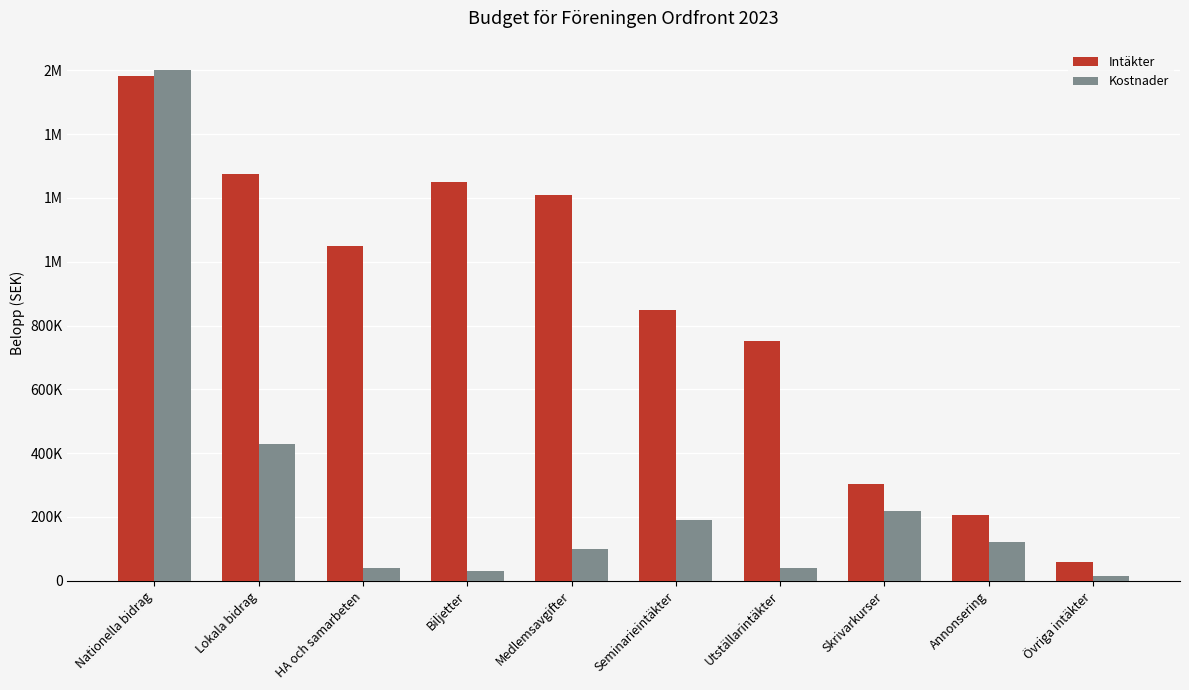

Rank the series by their maximum value, from lowest to highest.

Intäkter, Kostnader